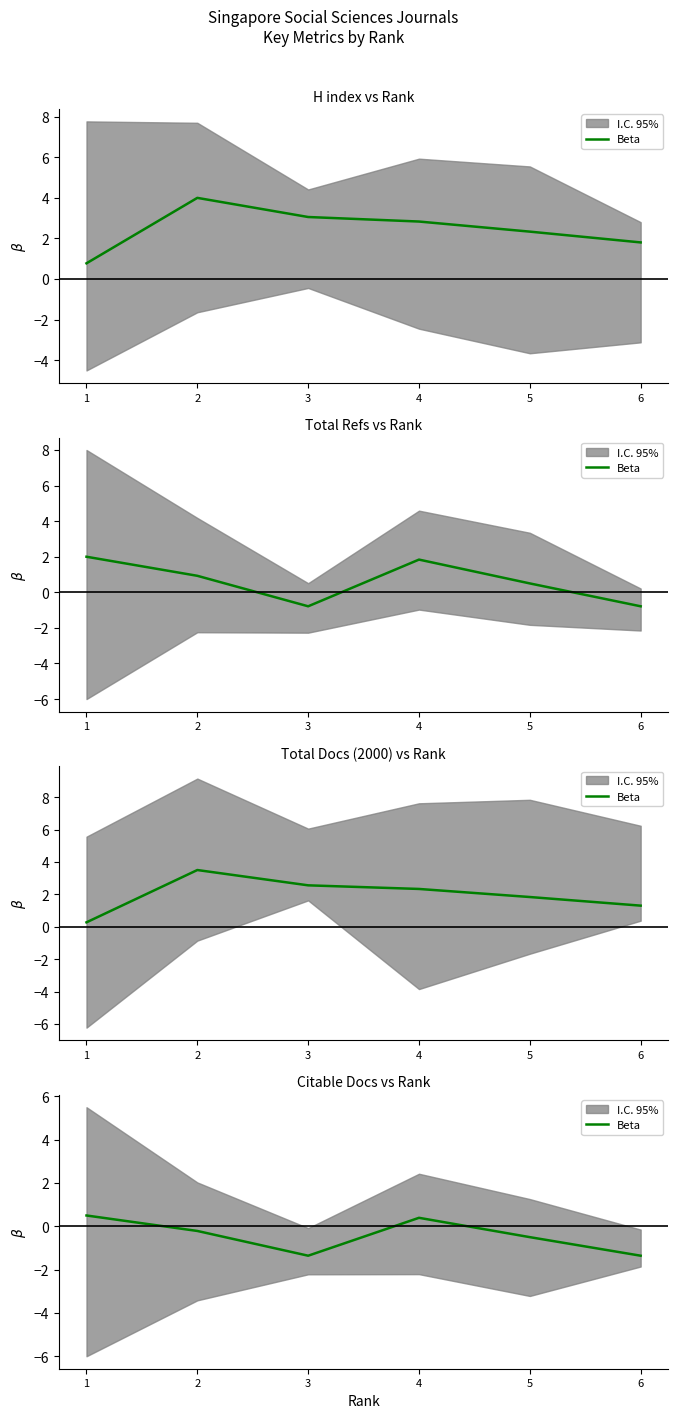

Is this an area chart (filled region under the line)?

No